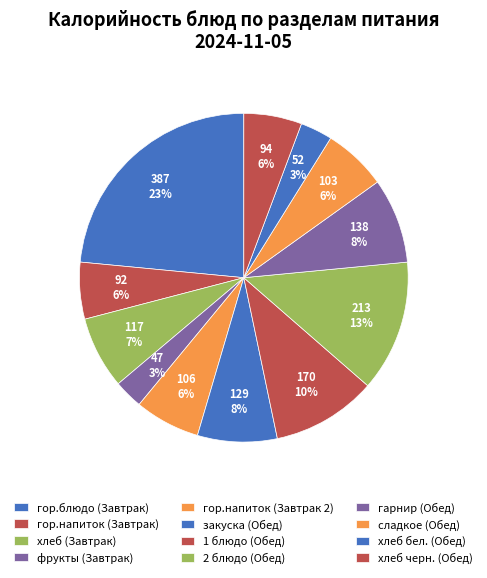

Which slice is the largest?

гор.блюдо (Завтрак)